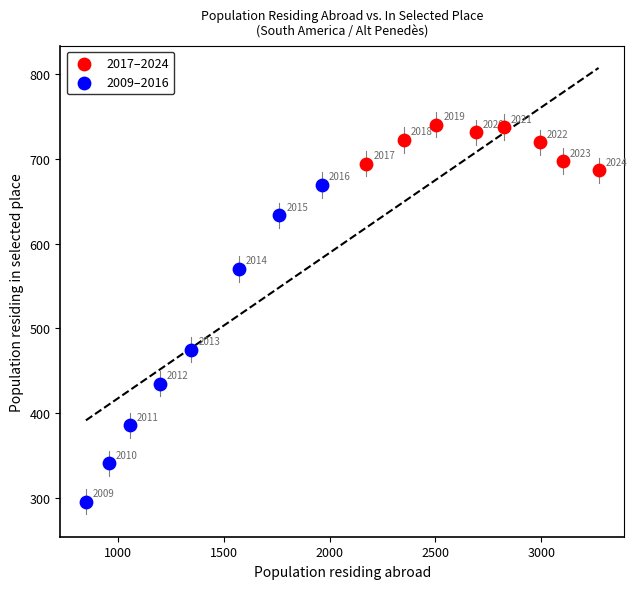

Which series contains the highest Y value?

2017–2024